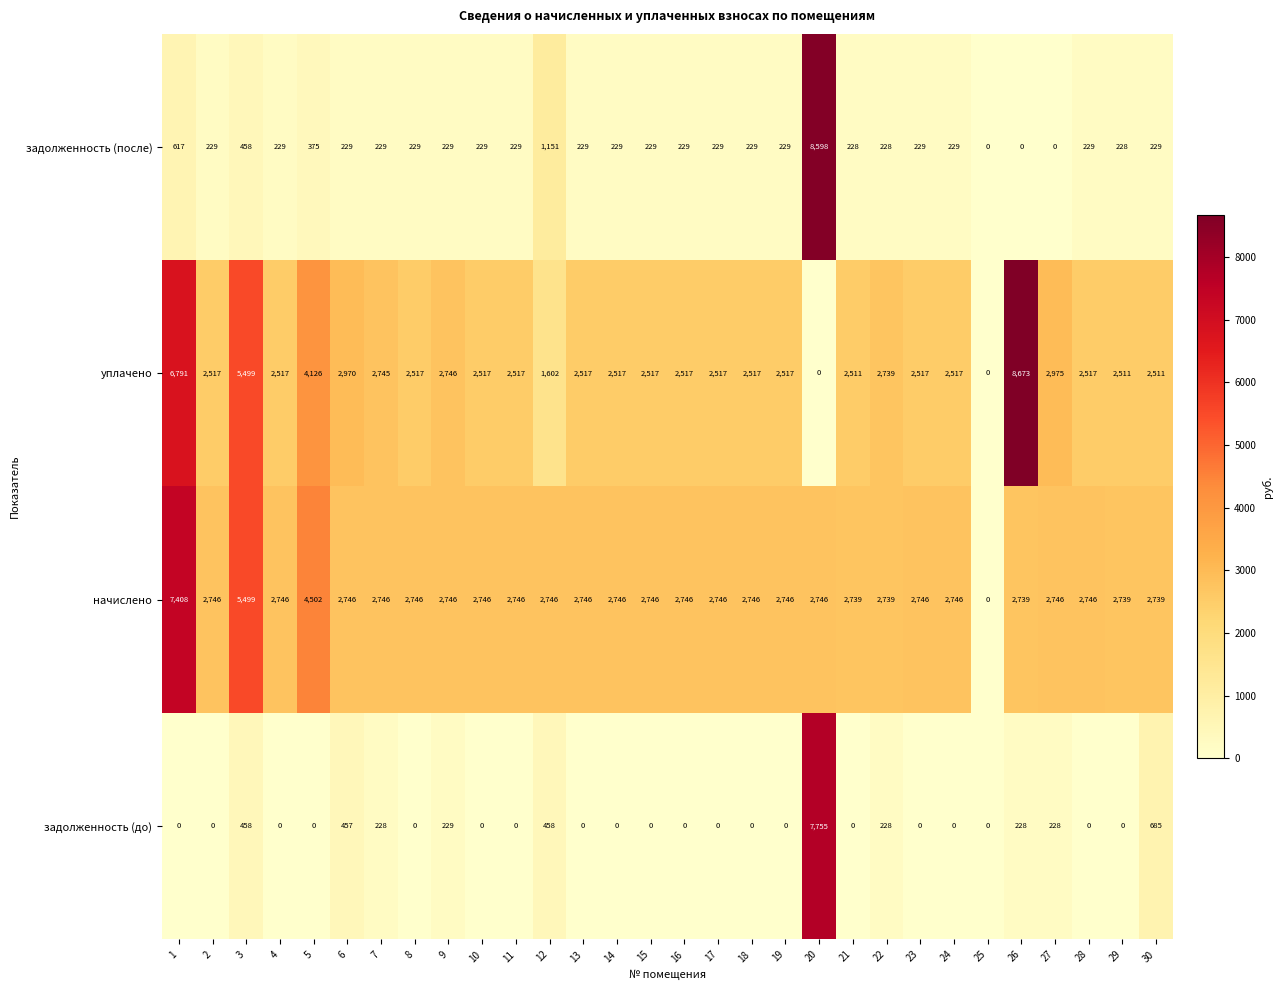

At which category is the sum across all series the highest?

20